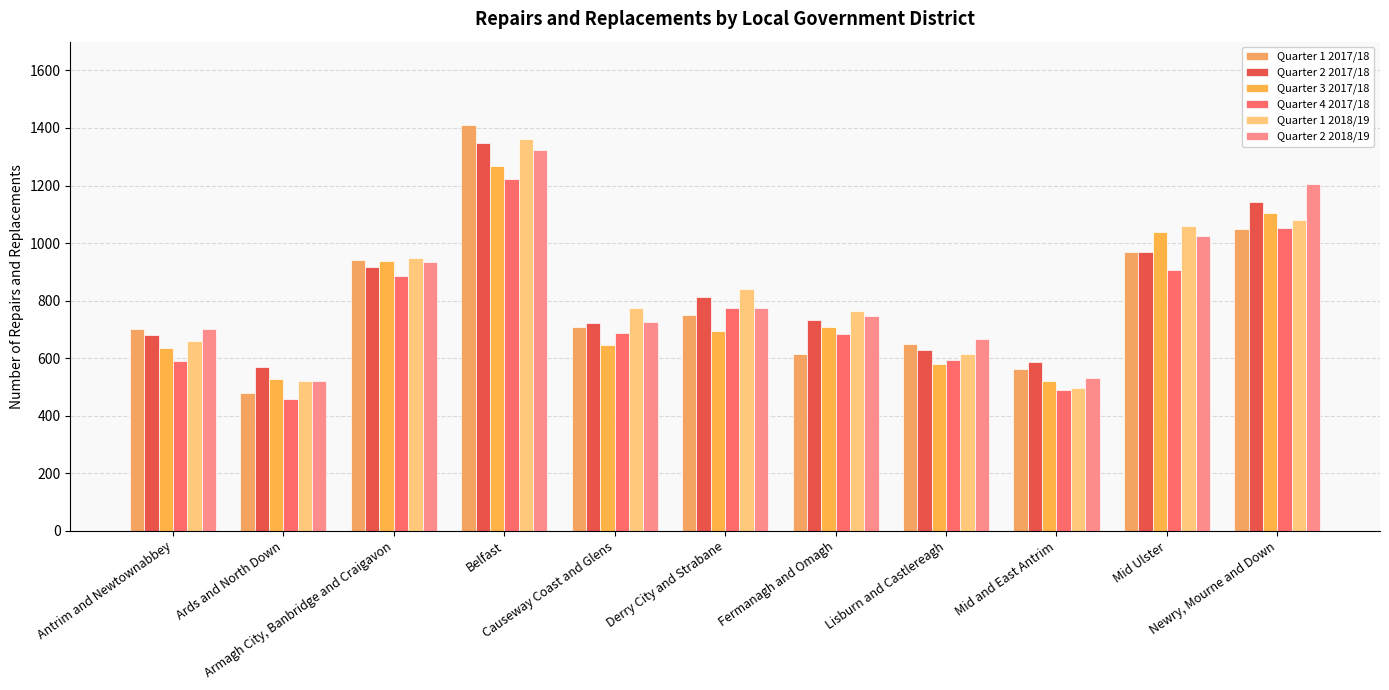

Which label corresponds to the largest value in the chart?

Belfast